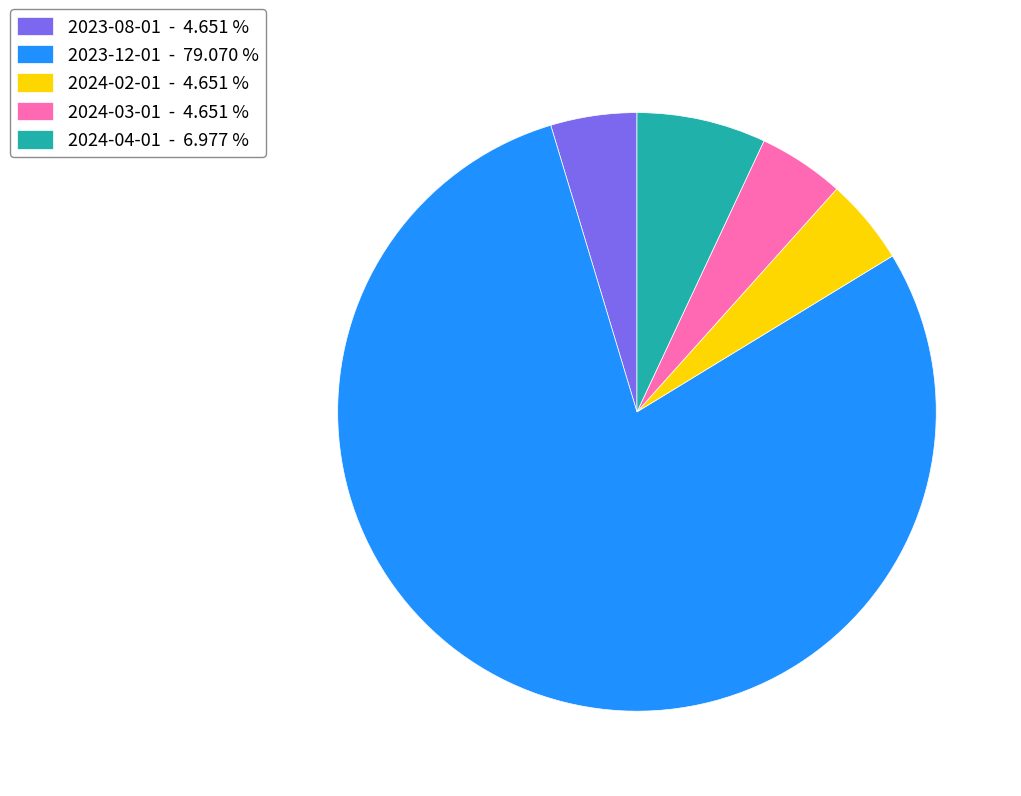

Between 2024-04-01 - 6.977 % and 2024-02-01 - 4.651 %, which is larger?

2024-04-01 - 6.977 %